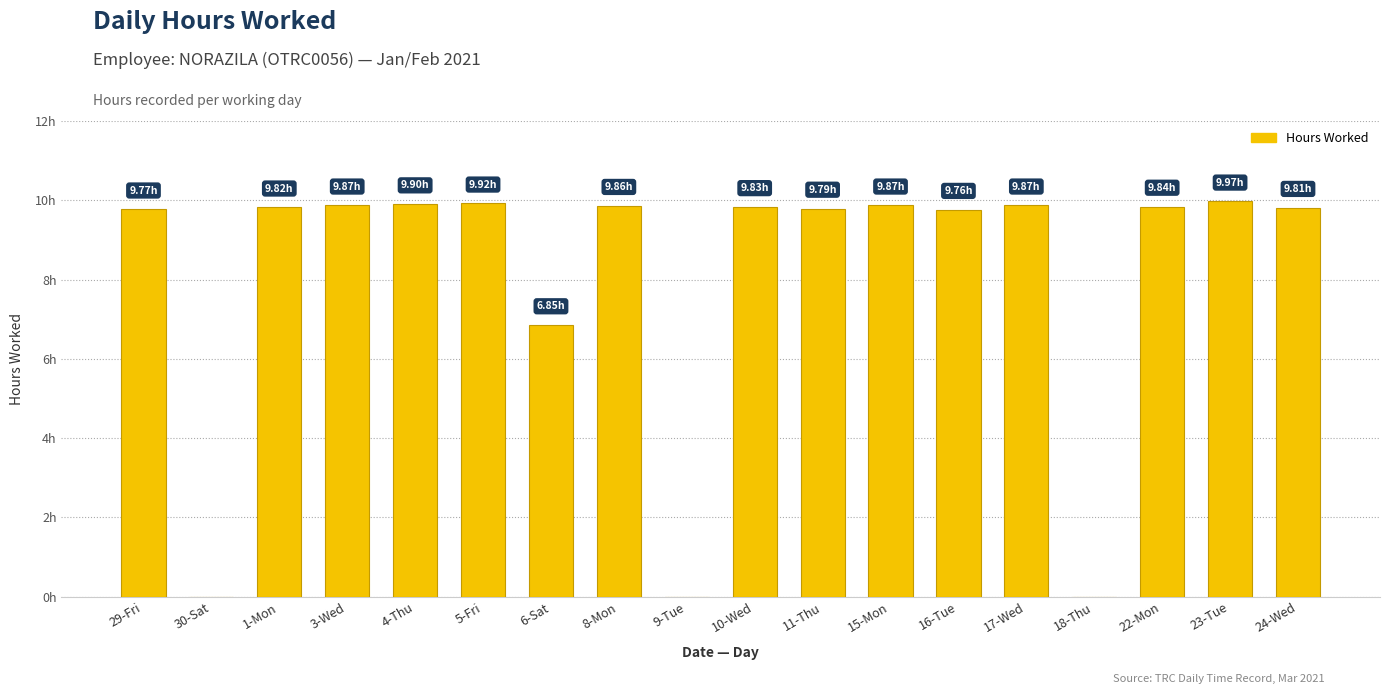

Which label corresponds to the smallest value in the chart?

30-Sat